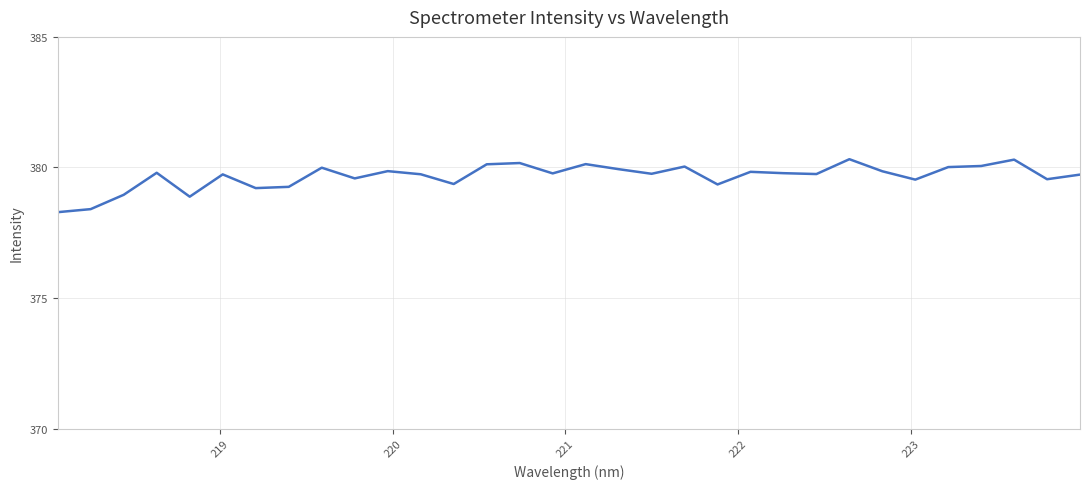

What is the difference between the maximum and minimum values?

2.0